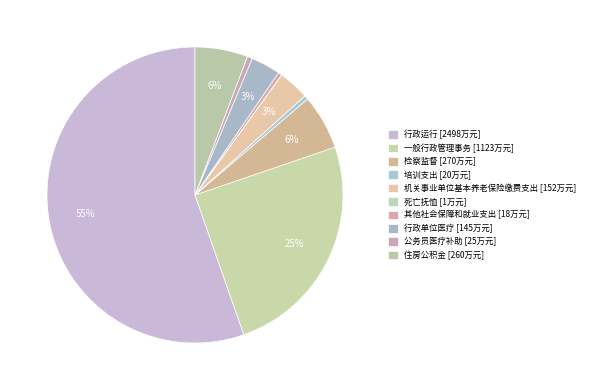

To the nearest percent, what is the combined percentage of 行政运行 and 机关事业单位基本养老保险缴费支出?

59%